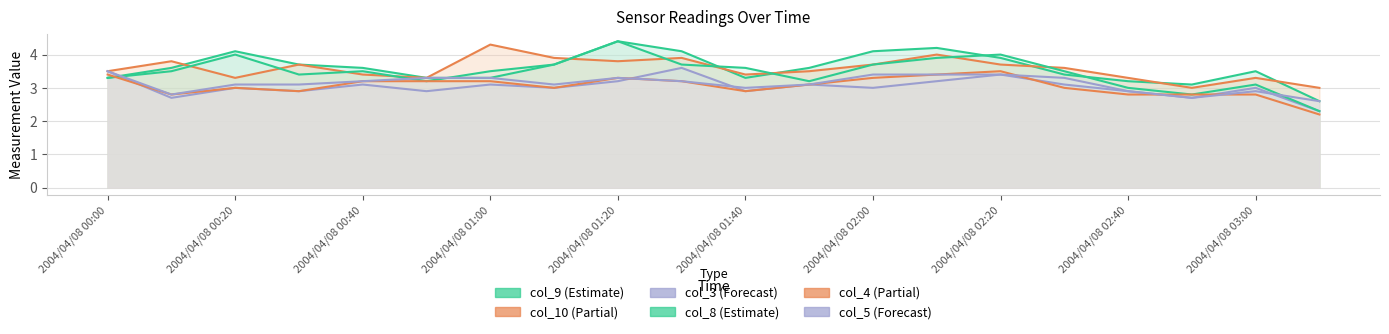

What is the difference between the second highest and second lowest values in the col_10 series?

1.0